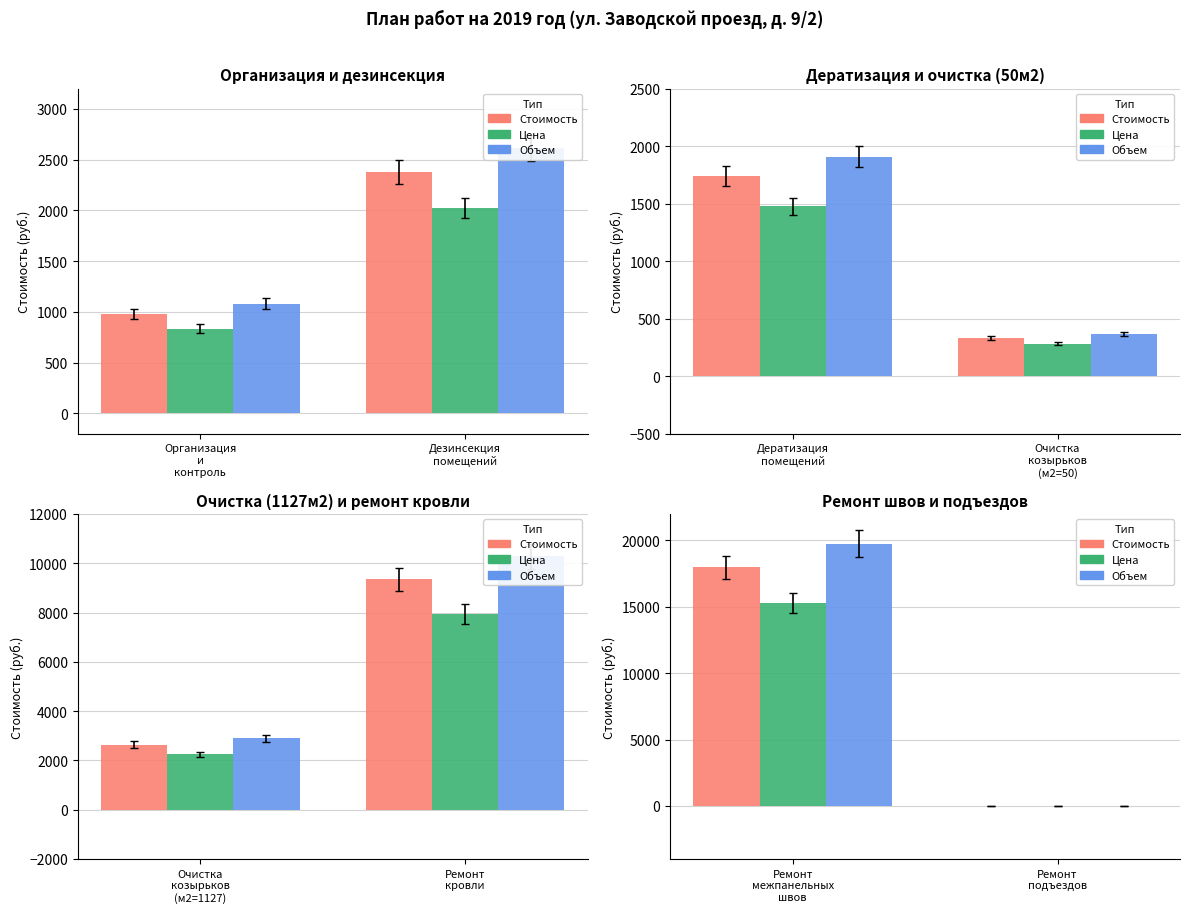

What is the maximum value shown in the chart?

19767.0